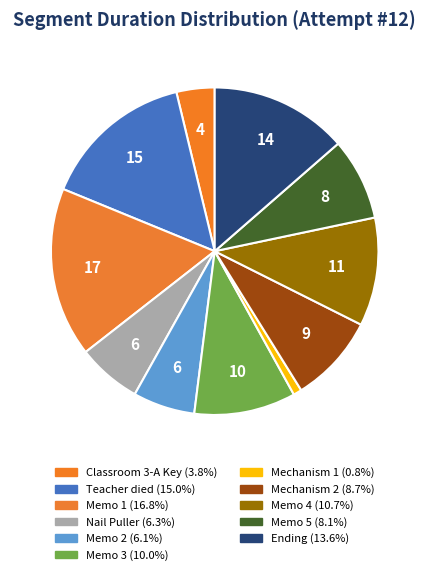

How many slices are in this pie chart?

11